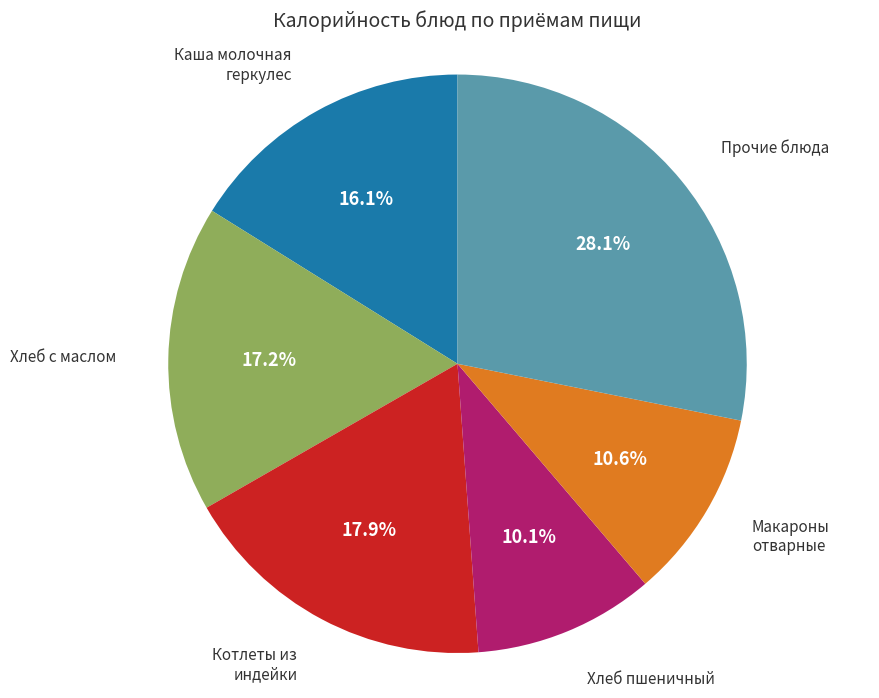

Is there a majority slice in this chart?

No